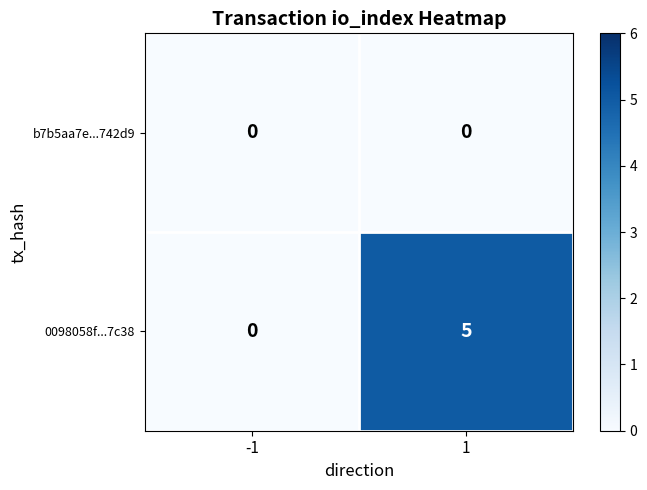

What is the spread (max minus min) of values at 1?

5